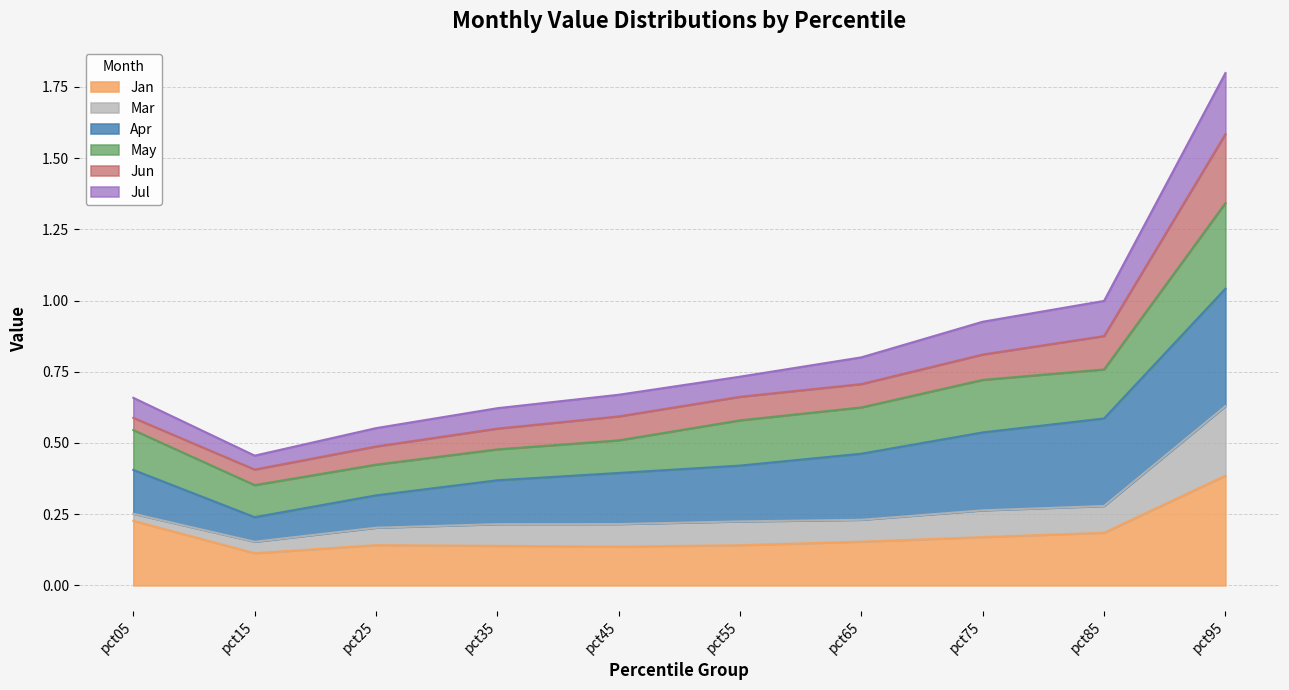

The May series shows 0.9 at pct55. True or false?

False